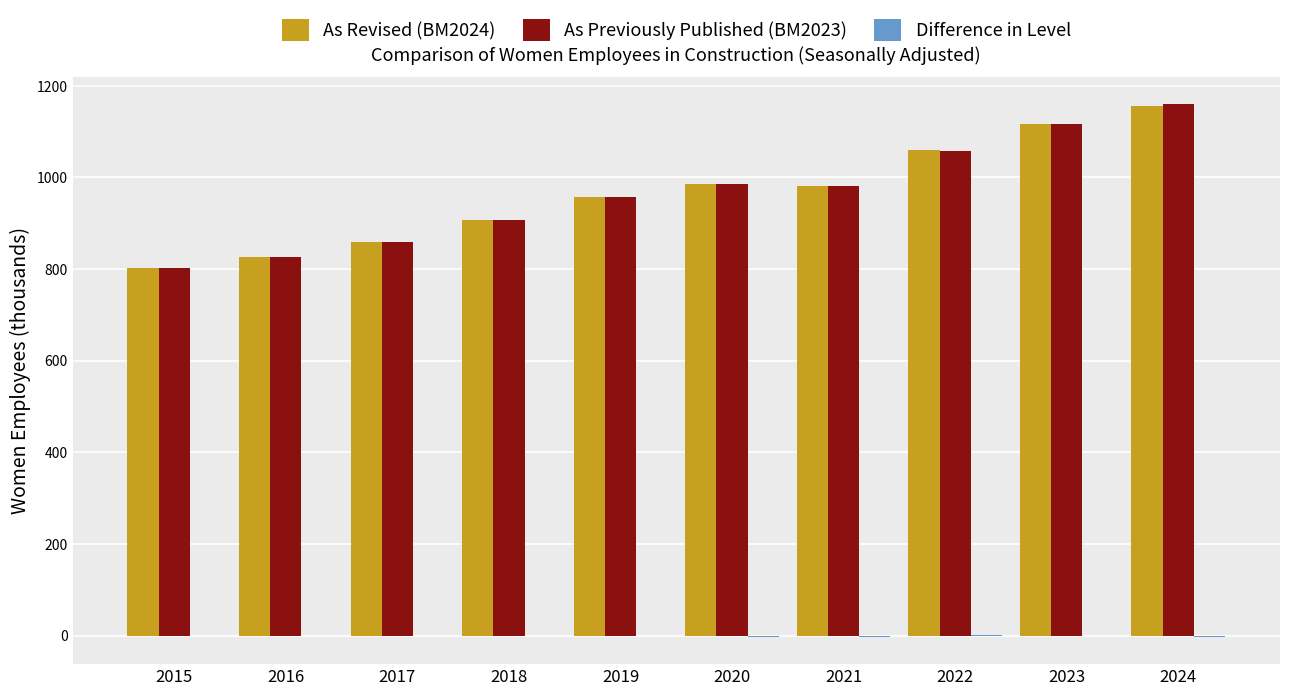

What is the maximum value shown in the chart?

1161